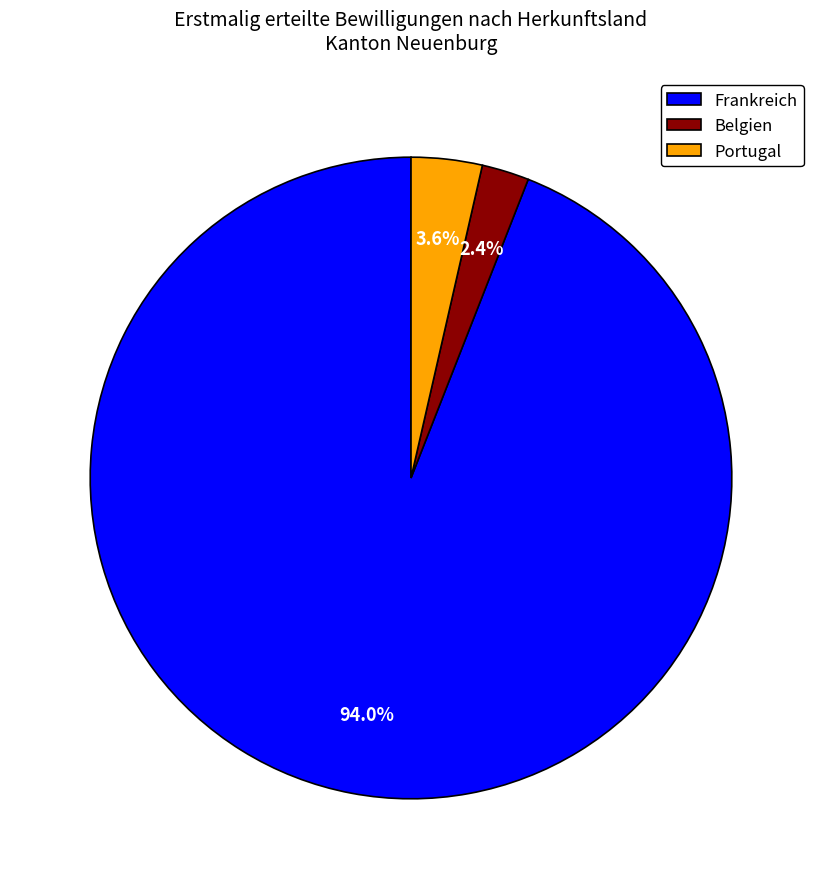

Combined, what portion of the pie is Belgien and Frankreich?

96.4%